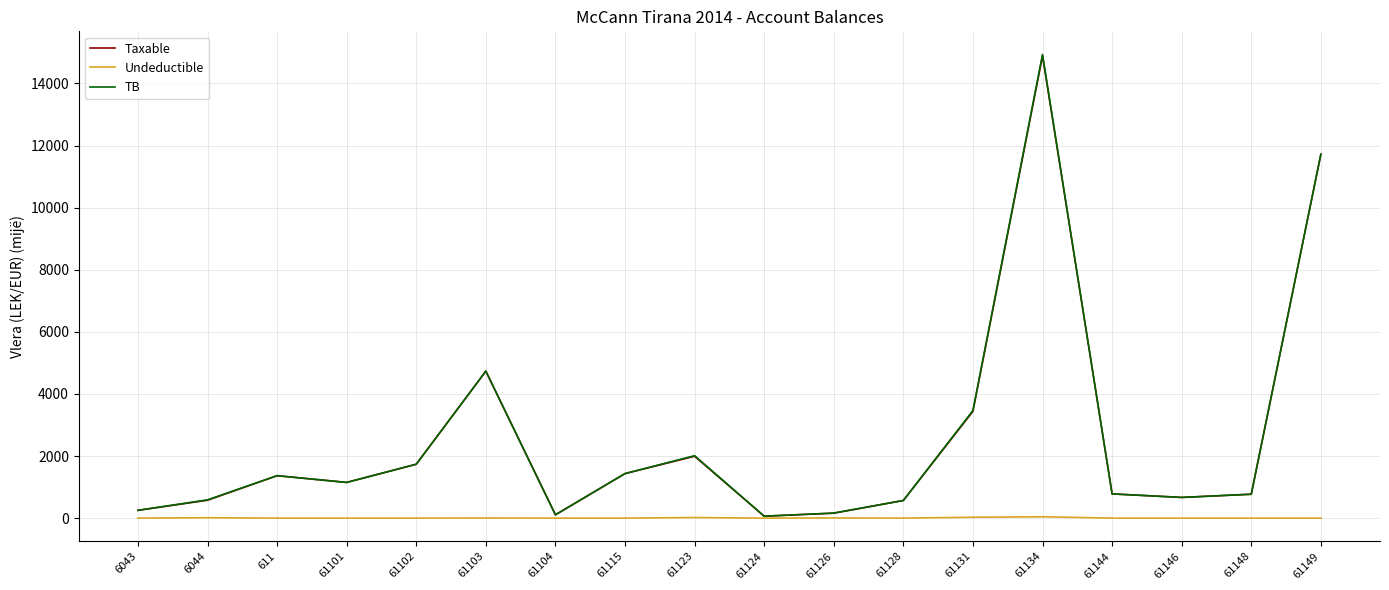

The Taxable series shows 1433.8 at 61115. True or false?

True